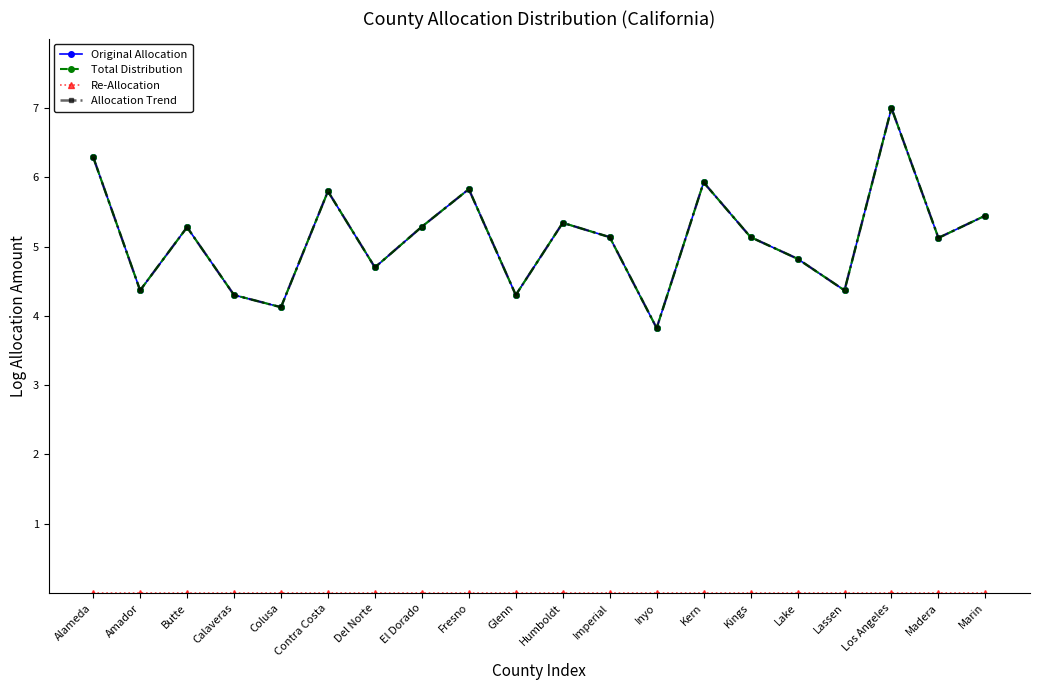

Is this an area chart (filled region under the line)?

No